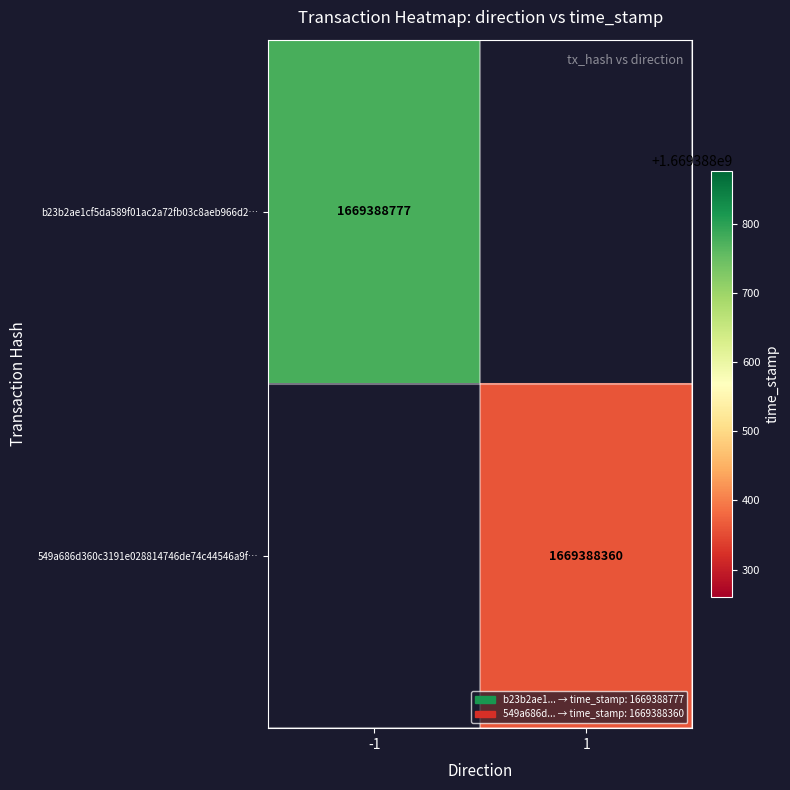

Count the number of categories in the chart.

2